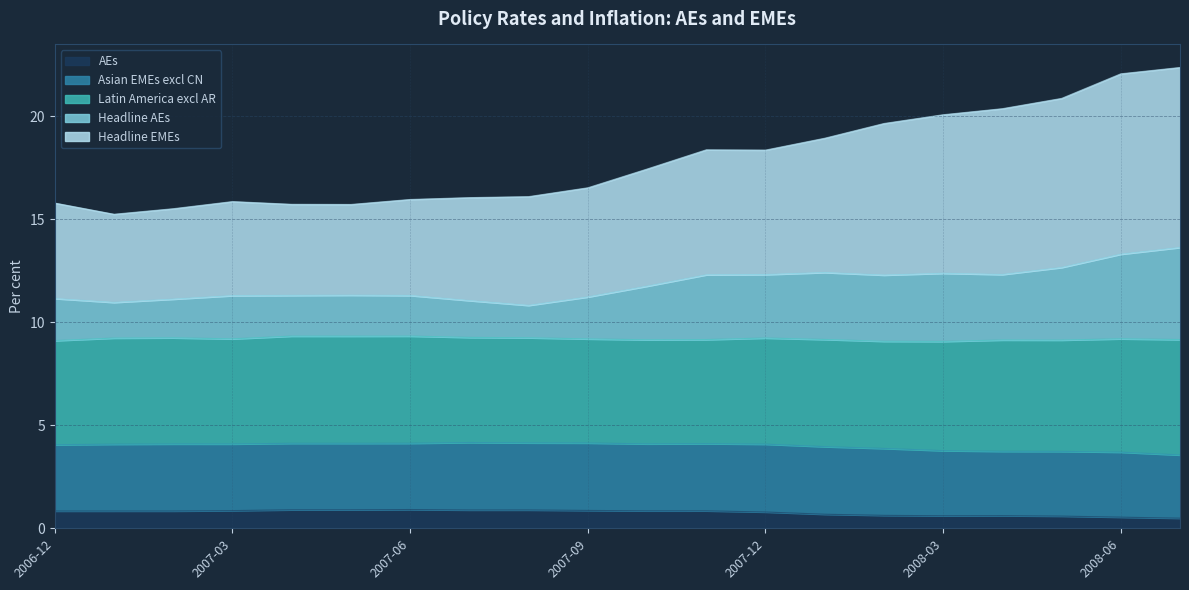

Does the chart have visible grid lines?

Yes